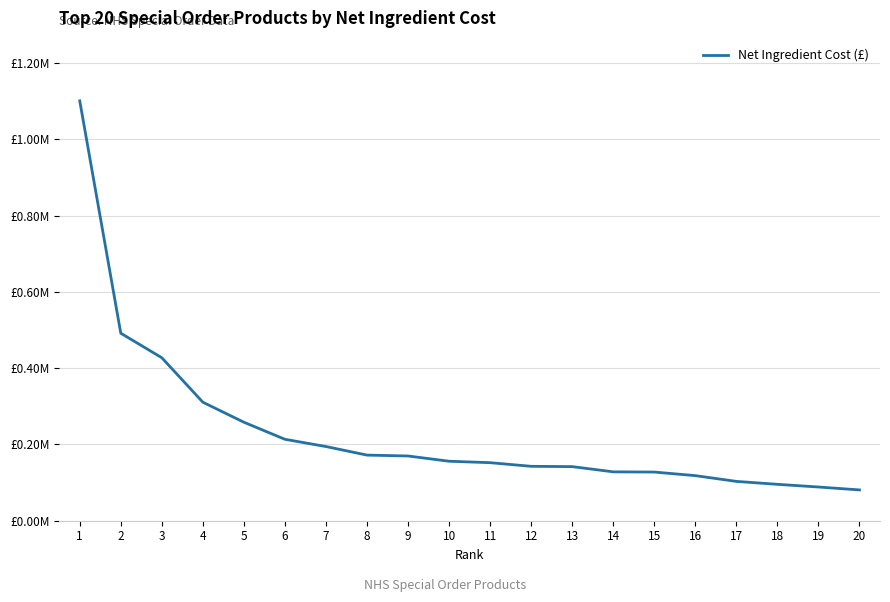

What is the difference between the maximum and minimum values?

1019991.1